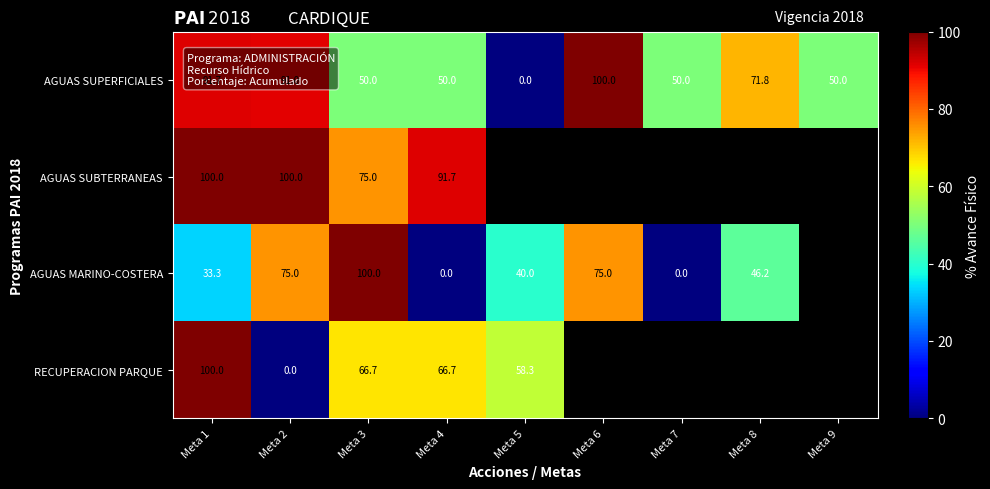

Between Meta 1 and Meta 3, which series saw the biggest shift?

AGUAS MARINO-COSTERA